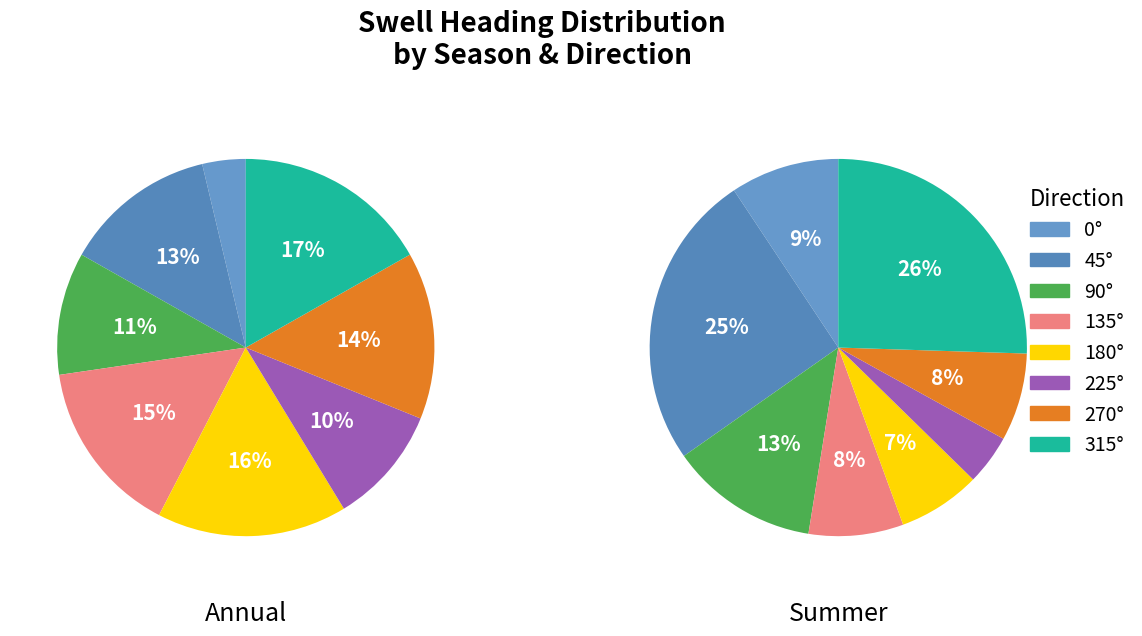

What percentage is NOT represented by 270°?

85.7%